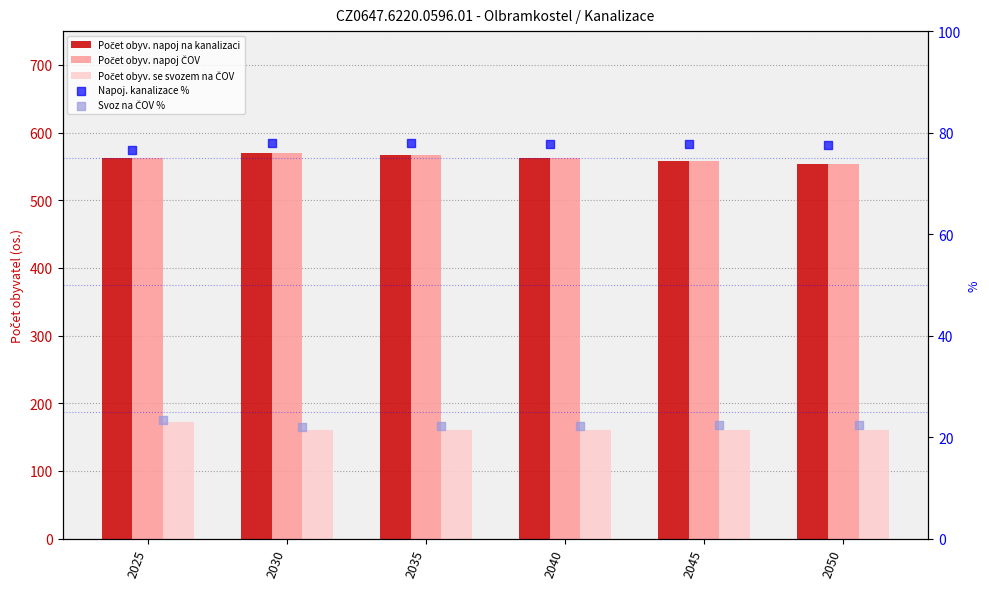

Which series has the largest Y range (max minus min)?

Počet obyv. napoj na kanalizaci